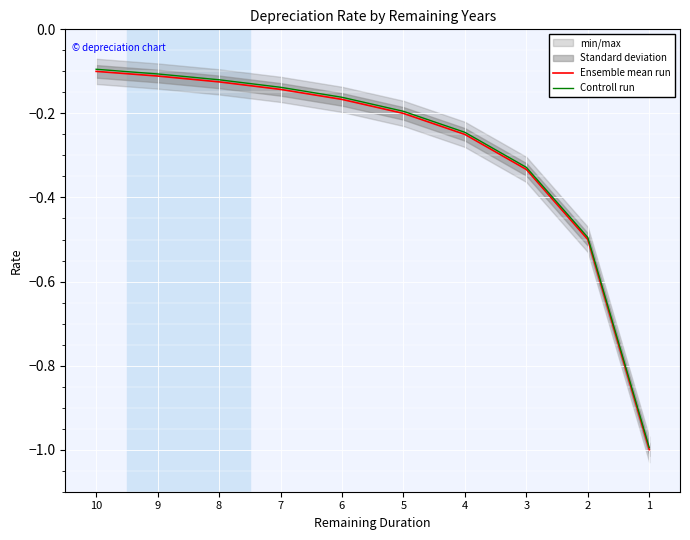

Which category has the lowest value in the Ensemble mean run series?

1